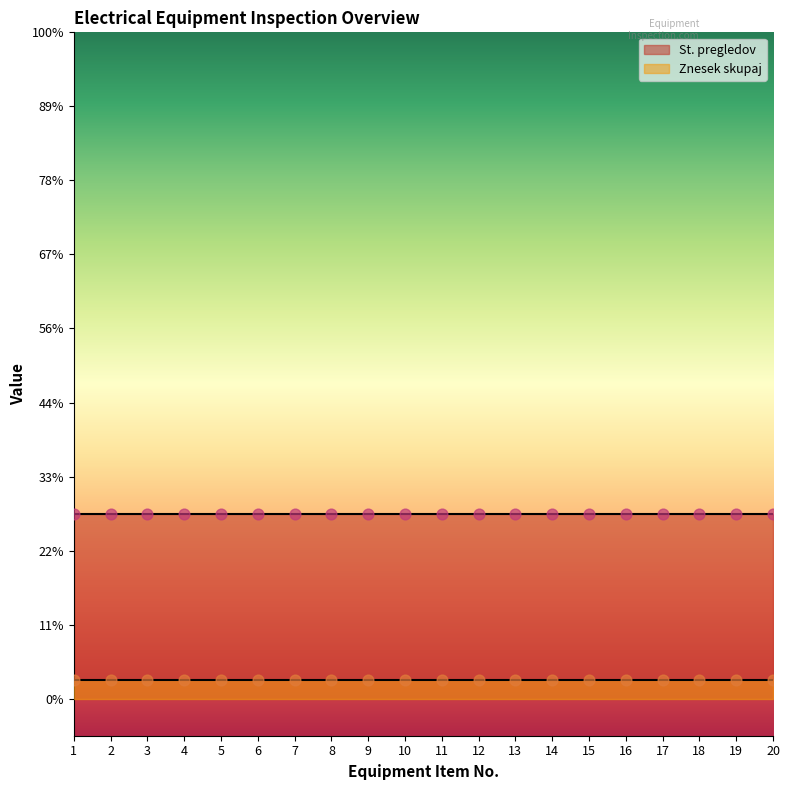

At how many categories does at least one series exceed 0?

20